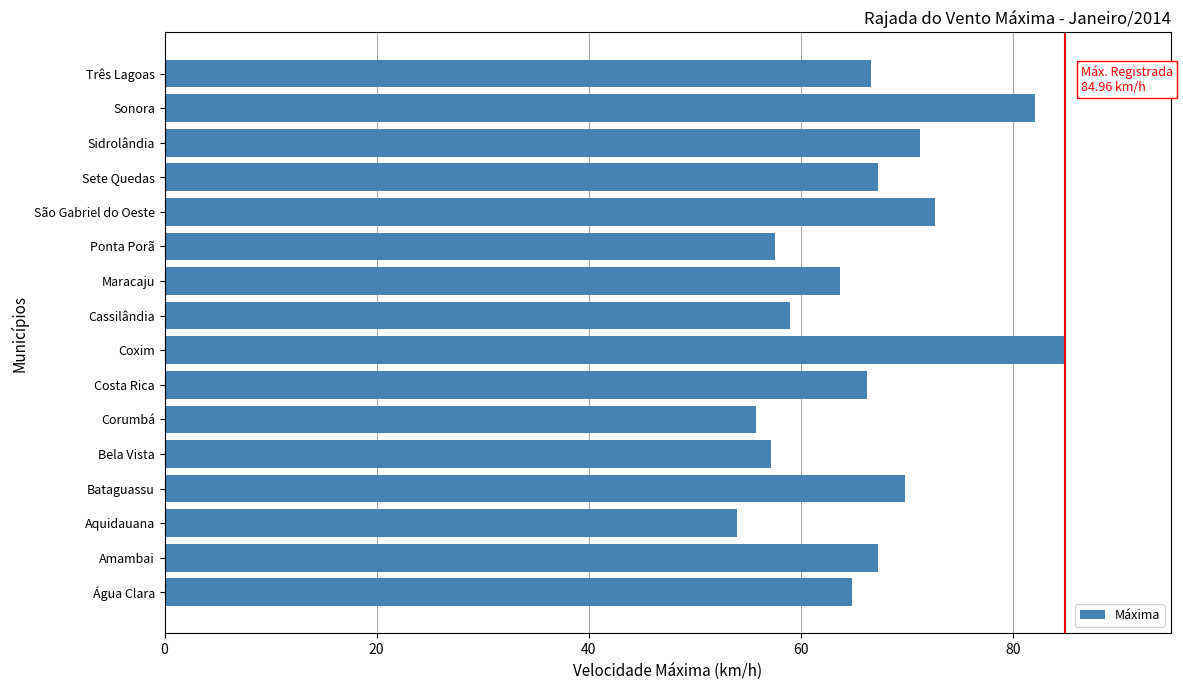

What is the maximum value shown in the chart?

85.0